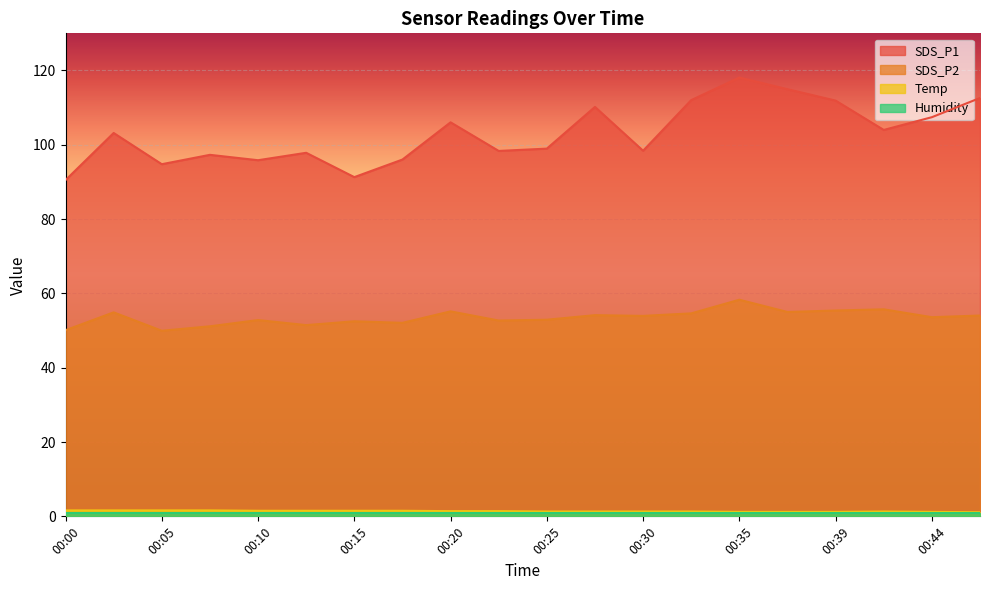

Does the chart display data point markers on the line(s)?

No